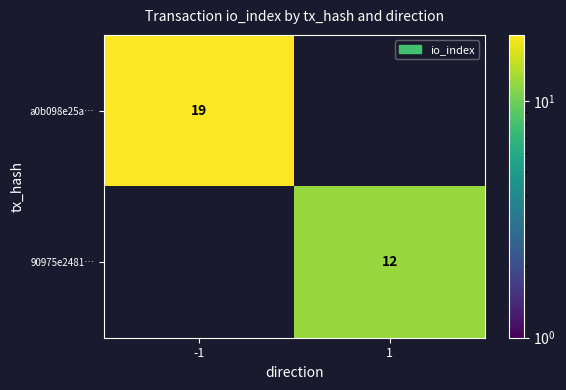

The value of a0b098e25a… at -1 is 19. True or false?

True